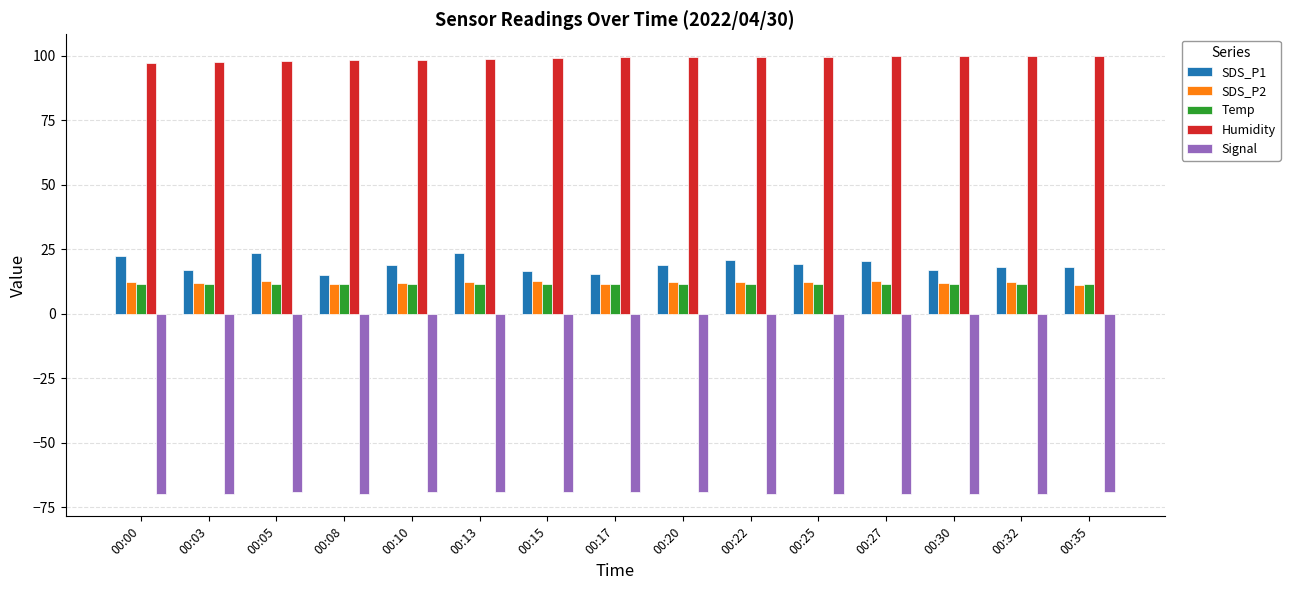

What is the value of the SDS_P2 bar at the 1st from the left?

12.5